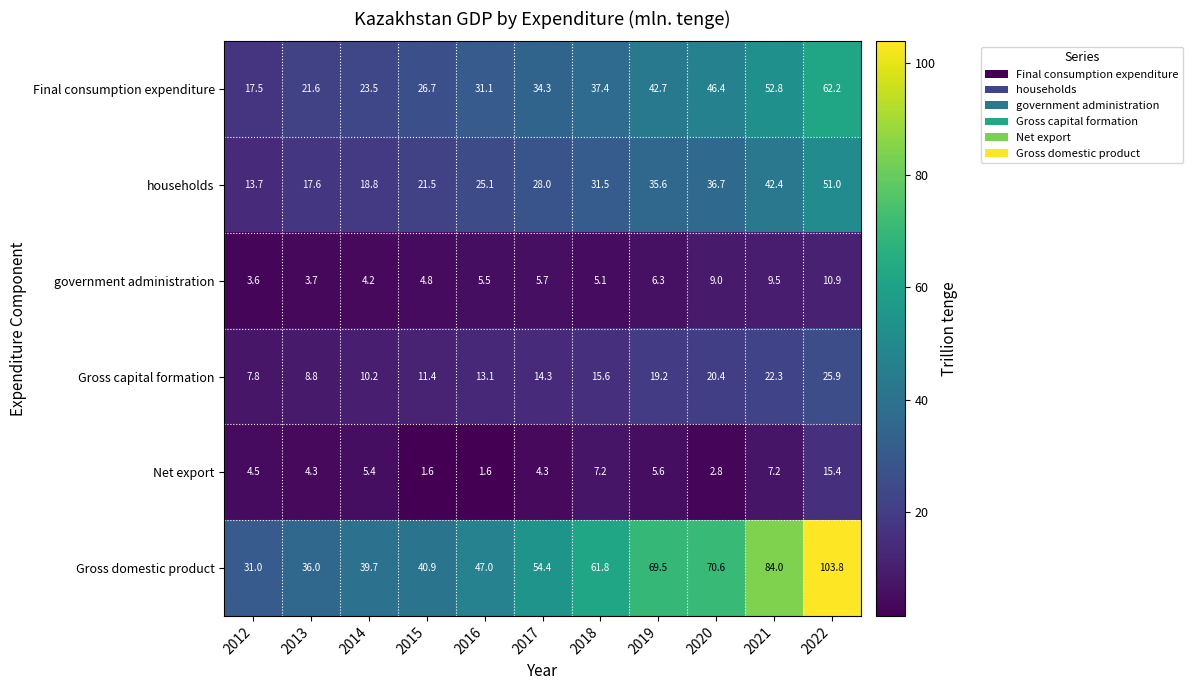

Is it true that Final consumption expenditure equals 52.8 at 2016?

False